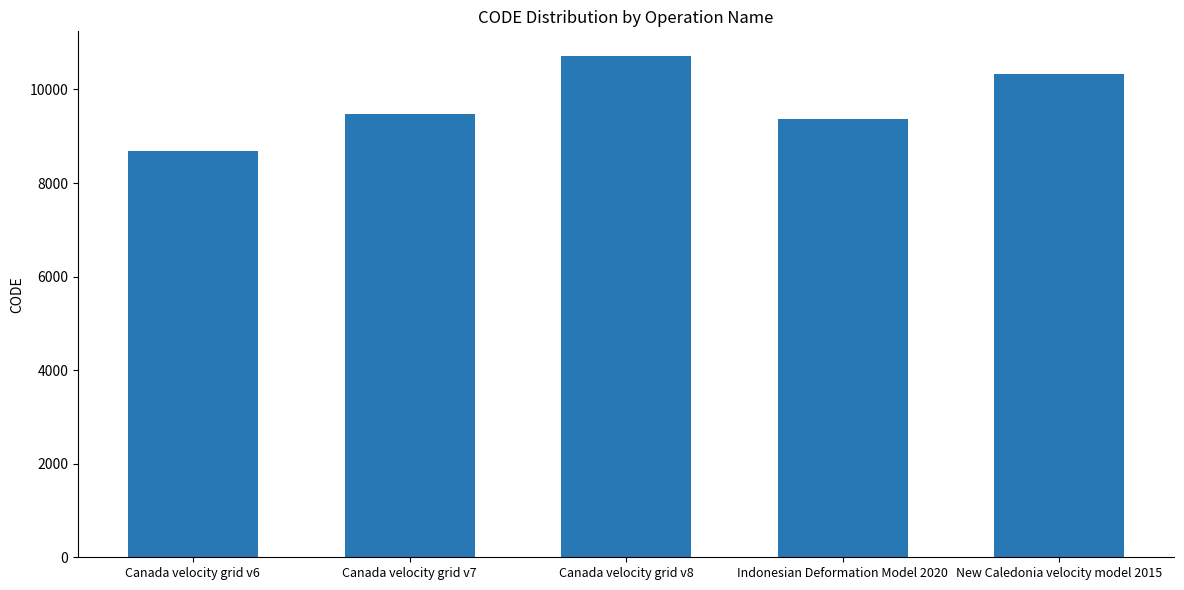

What is the difference between the values at Canada velocity grid v7 and Canada velocity grid v8?

1224